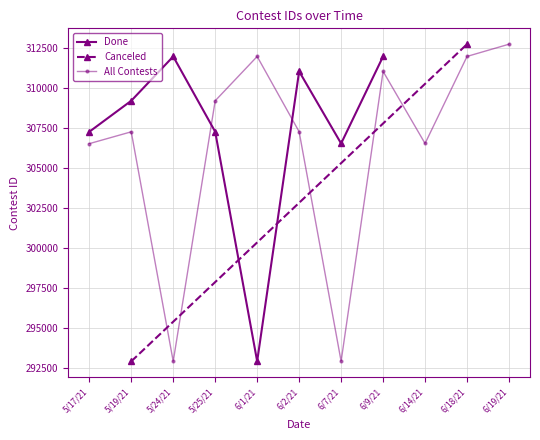

What is the sum of the values at 6/7/21 and 5/17/21?

613811